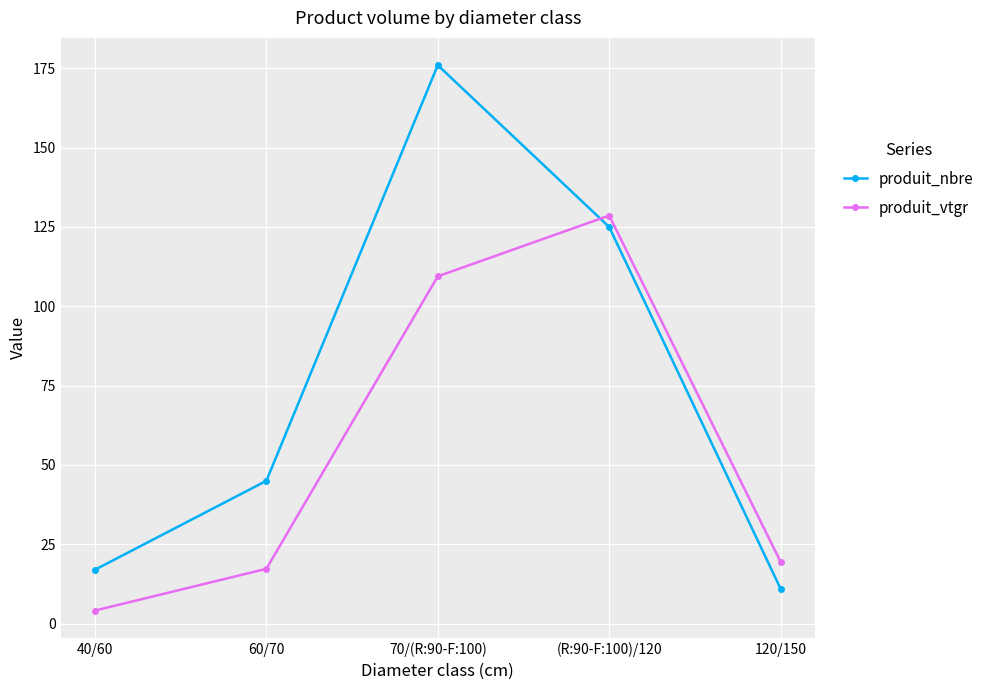

Rank the series at 40/60 from highest to lowest value.

produit_nbre, produit_vtgr